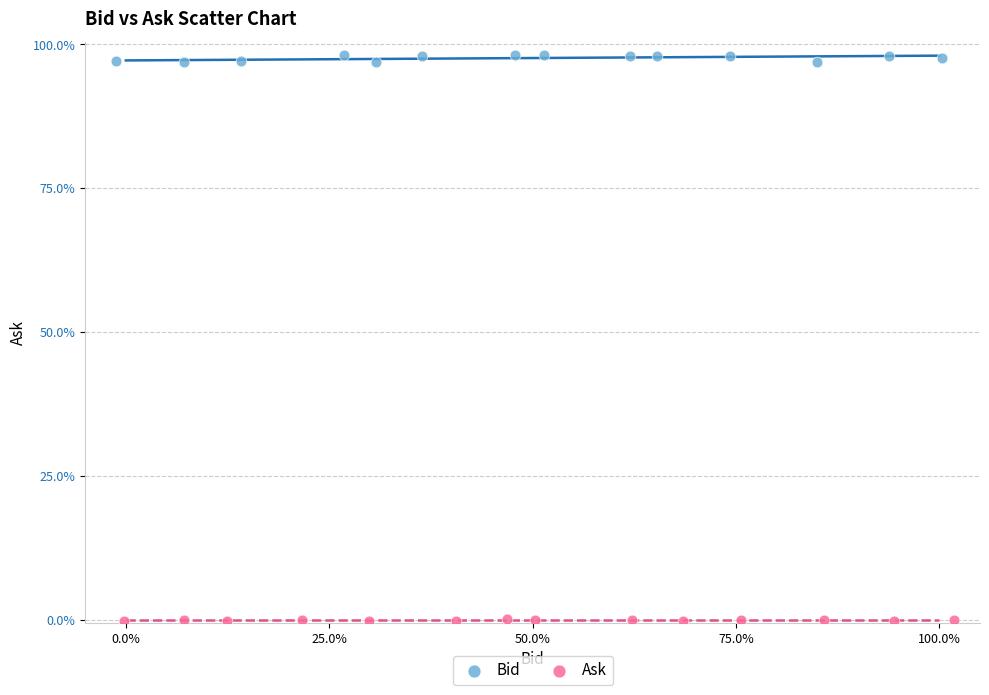

Which series contains the highest Y value?

Bid